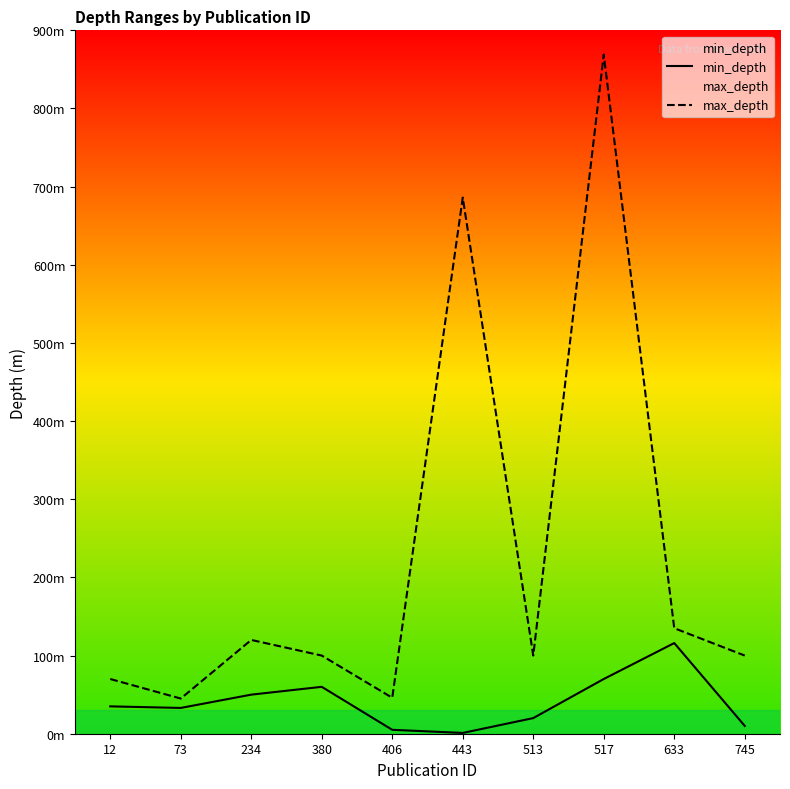

Reading left to right, list all the values displayed in this chart.

min_depth: 12=35	73=33	234=50	380=60	406=5	443=1	513=20	517=70	633=116	745=10
max_depth: 12=70	73=45	234=120	380=100	406=46	443=686	513=100	517=869	633=135	745=100